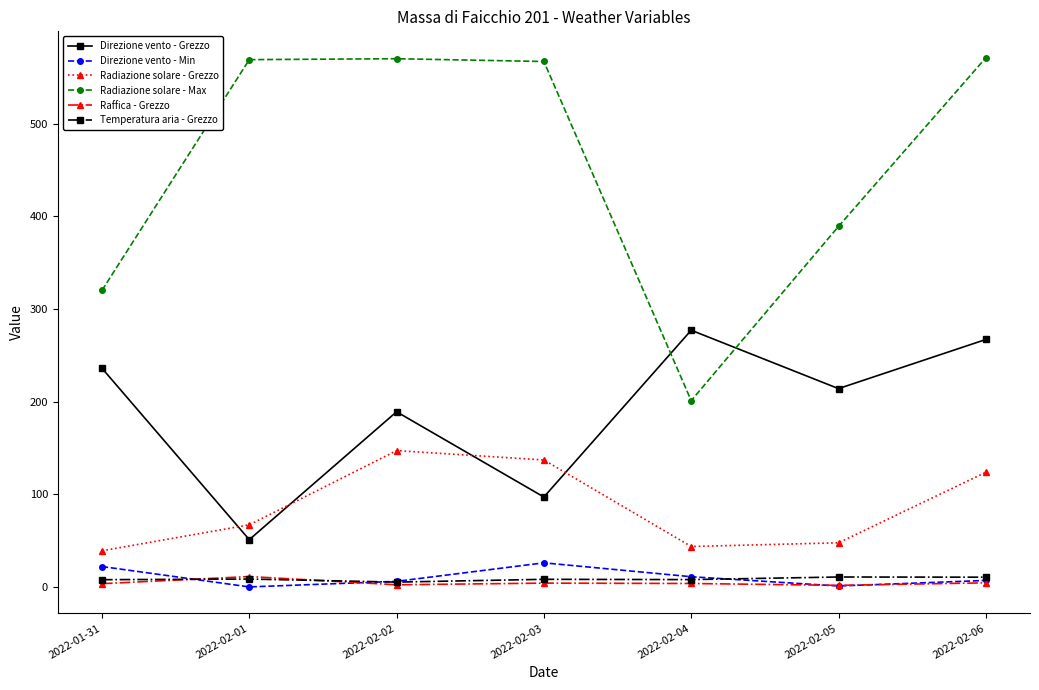

True or false: Radiazione solare - Max and Temperatura aria - Grezzo intersect in this chart.

False